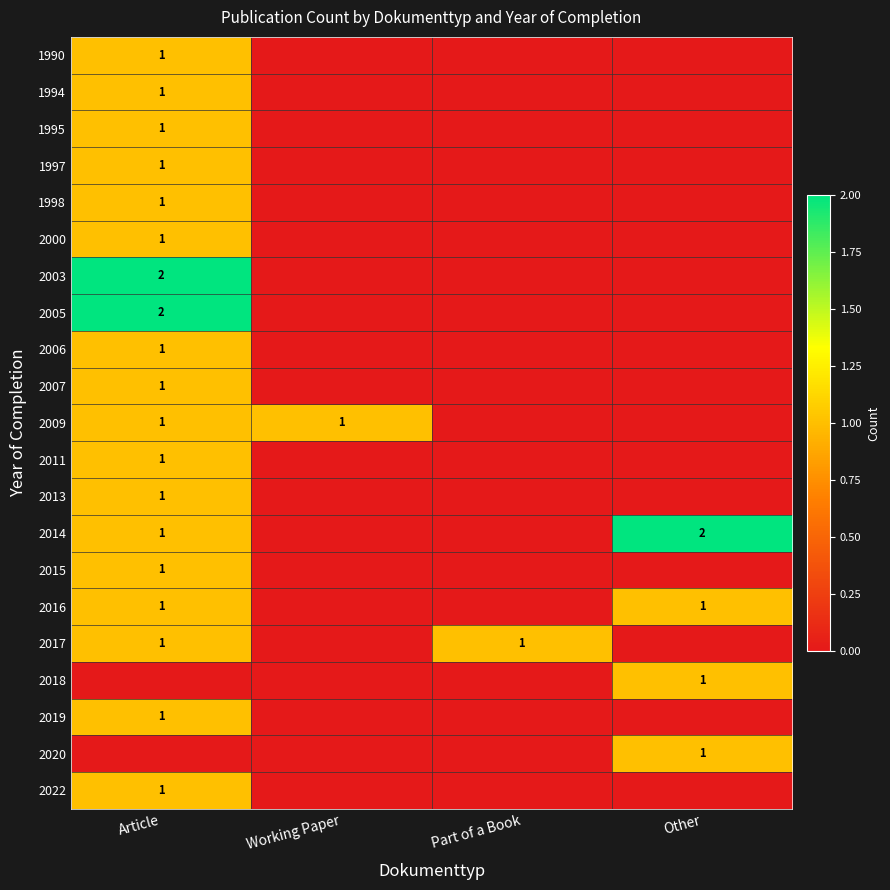

The 2013 series shows 2 at Article. True or false?

False